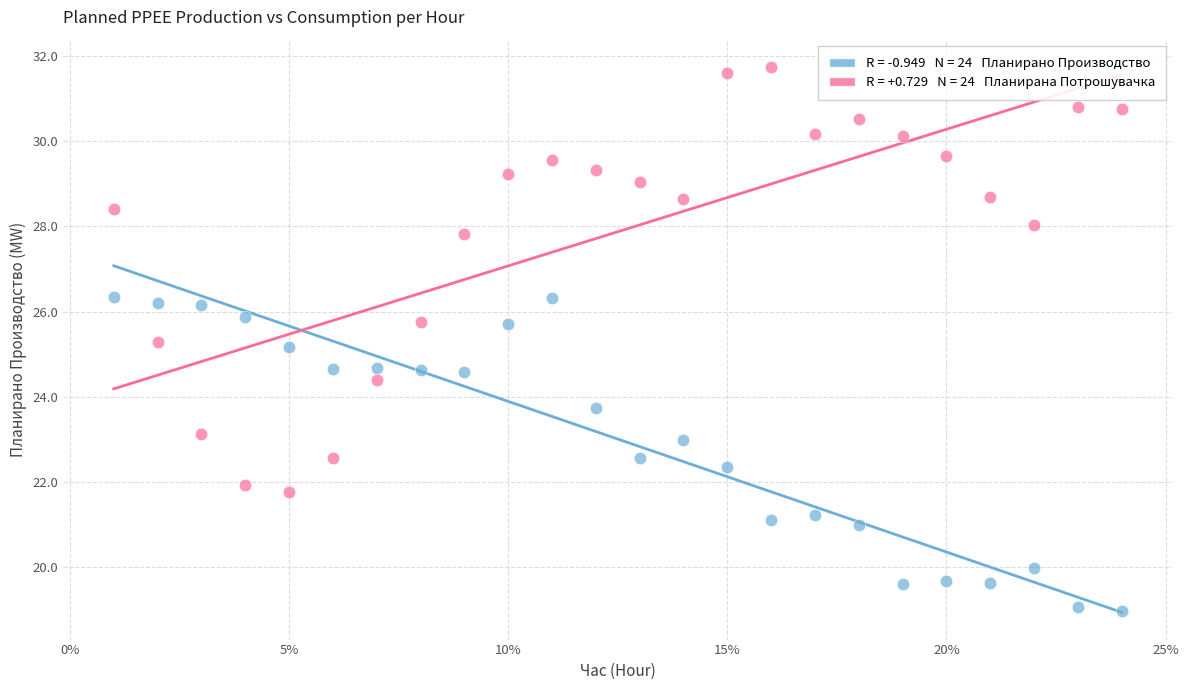

Across all data points, what is the range of Y values (max minus min)?

12.8